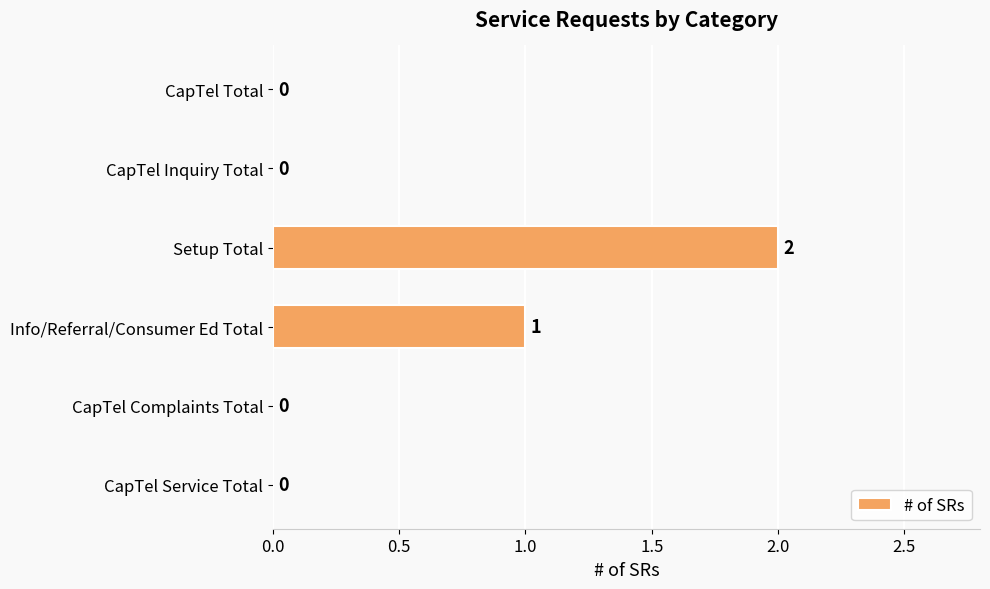

The value at Info/Referral/Consumer Ed Total is 1. True or false?

True